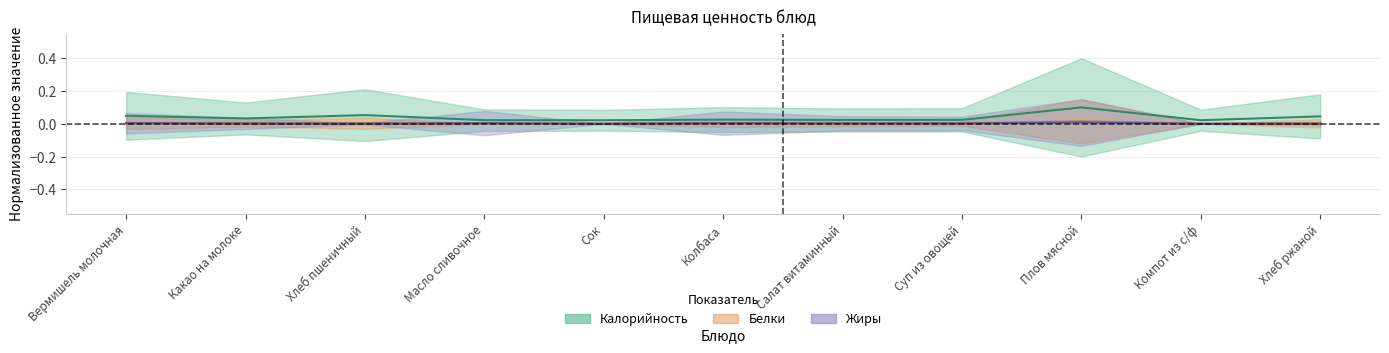

True or false: Жиры and Калорийность cross at least once.

False